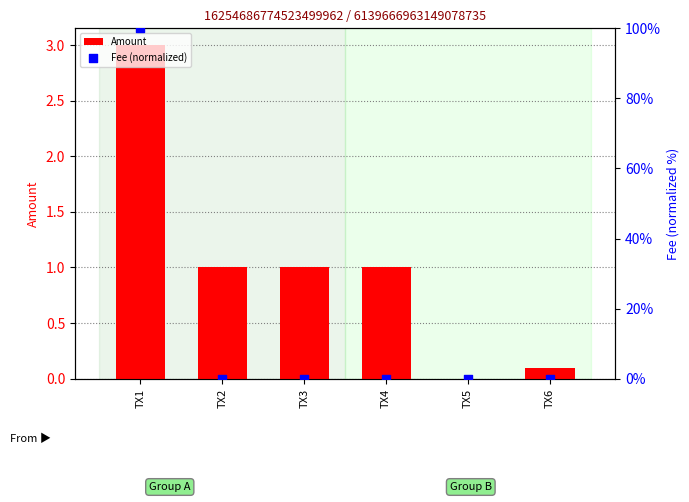

Which series has the widest spread of Y values?

Fee (normalized)